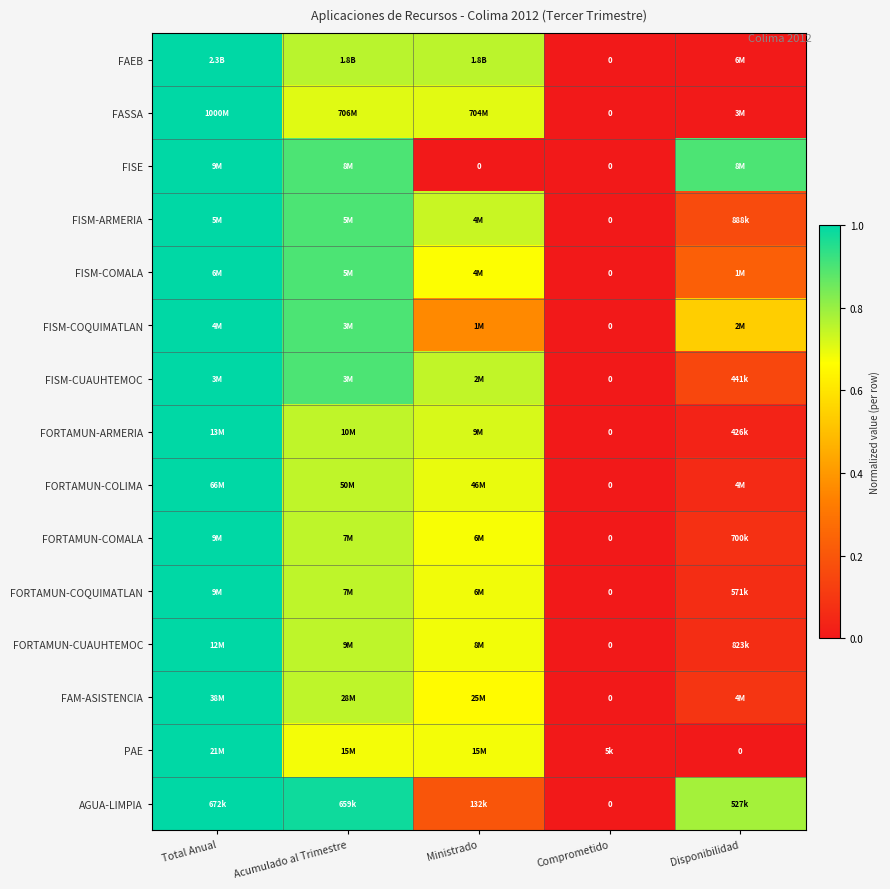

Which category has the lowest value across all series?

Comprometido